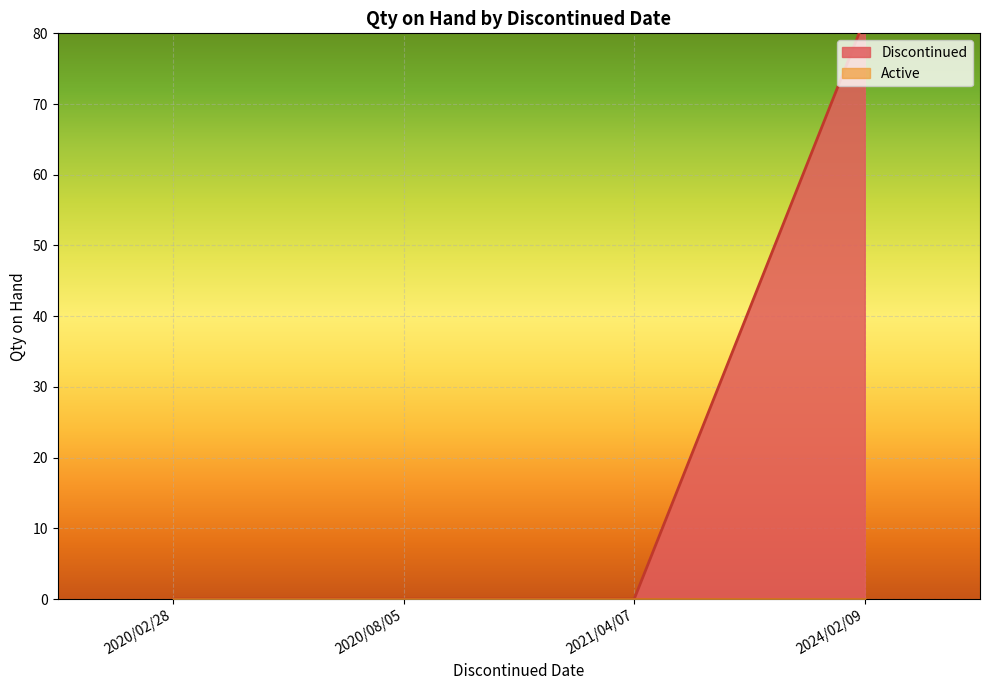

True or false: Discontinued and Active cross at least once.

False